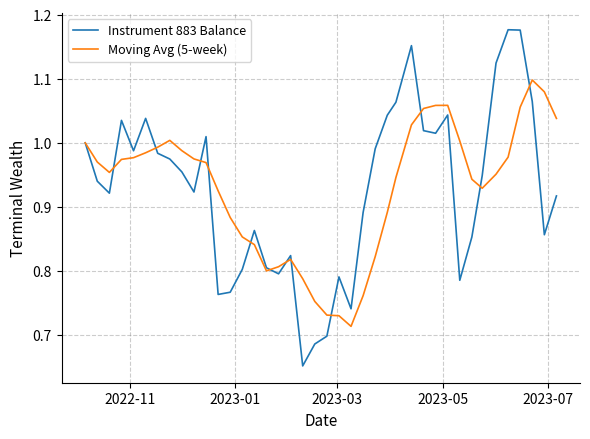

Rank the series by their maximum value, from lowest to highest.

Moving Avg (5-week), Instrument 883 Balance